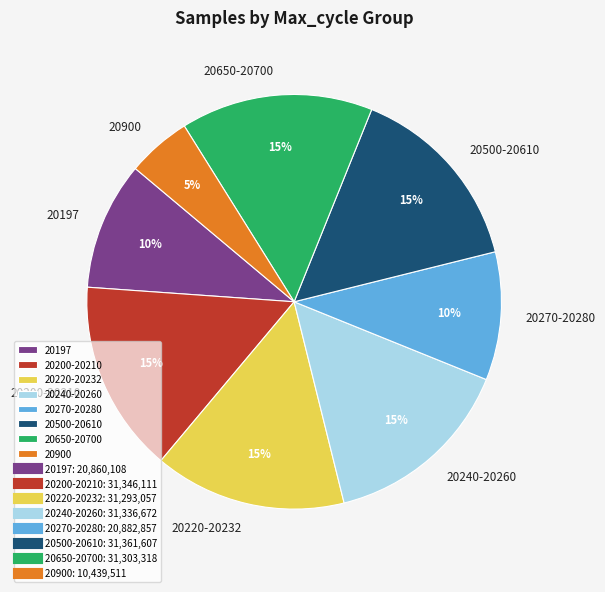

Which has a higher value, 20900 or 20650-20700?

20650-20700